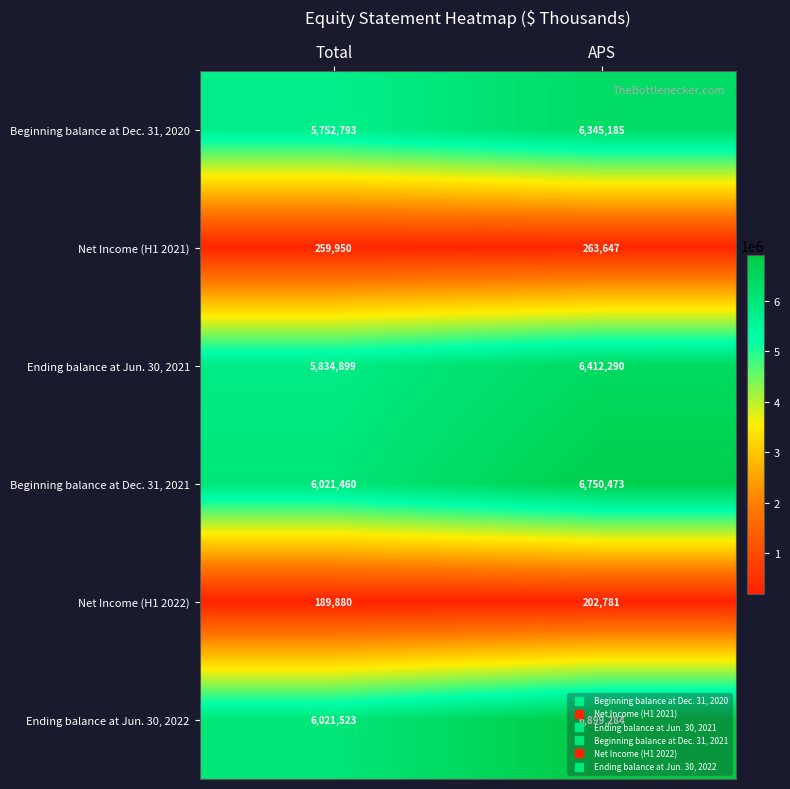

The Net Income (H1 2022) series shows 314770 at APS. True or false?

False